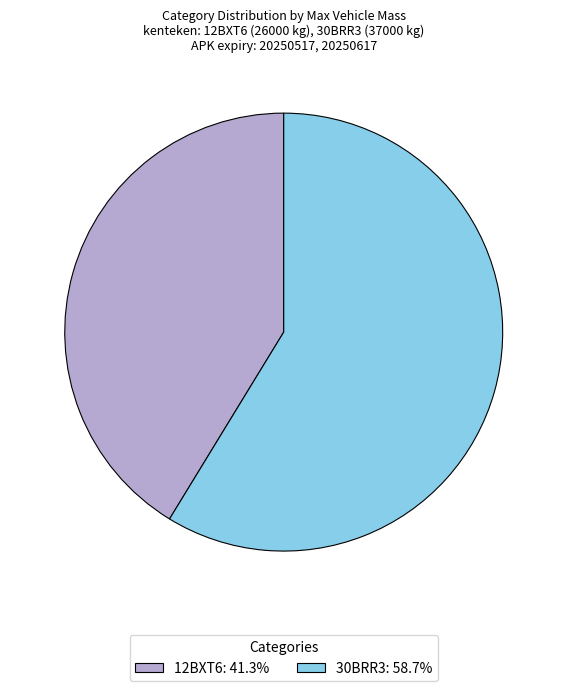

Is there a majority slice in this chart?

Yes